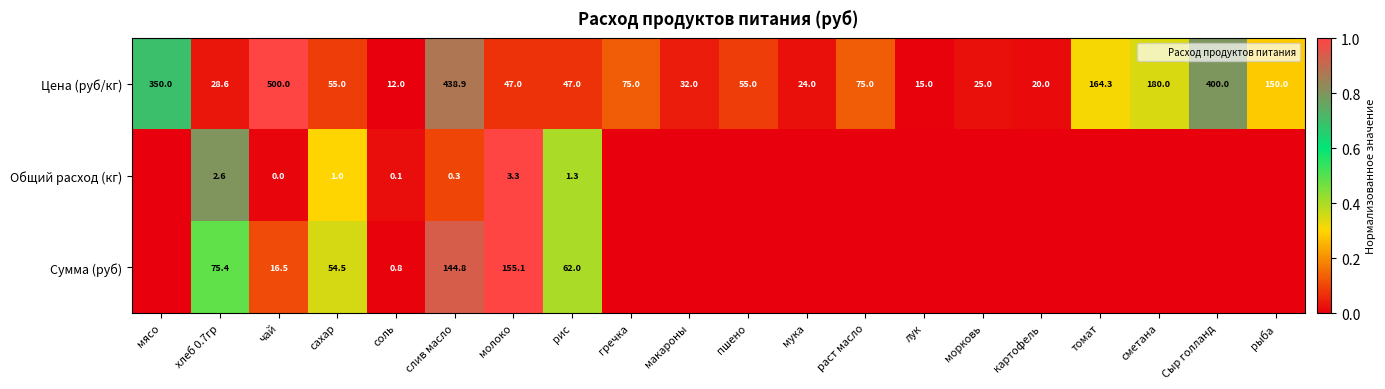

At how many categories does at least one series exceed 0?

20